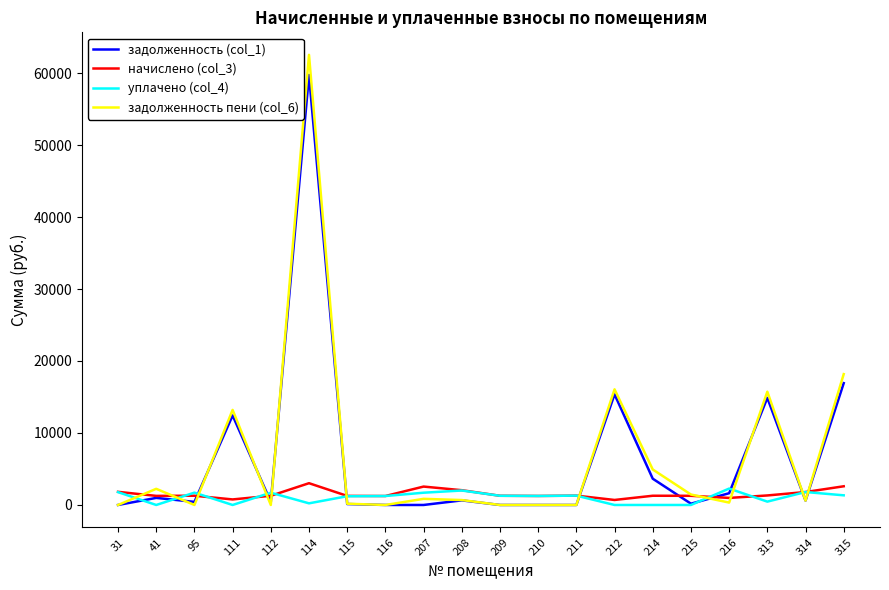

Where is the first local minimum for задолженность пени (col_6)?

95